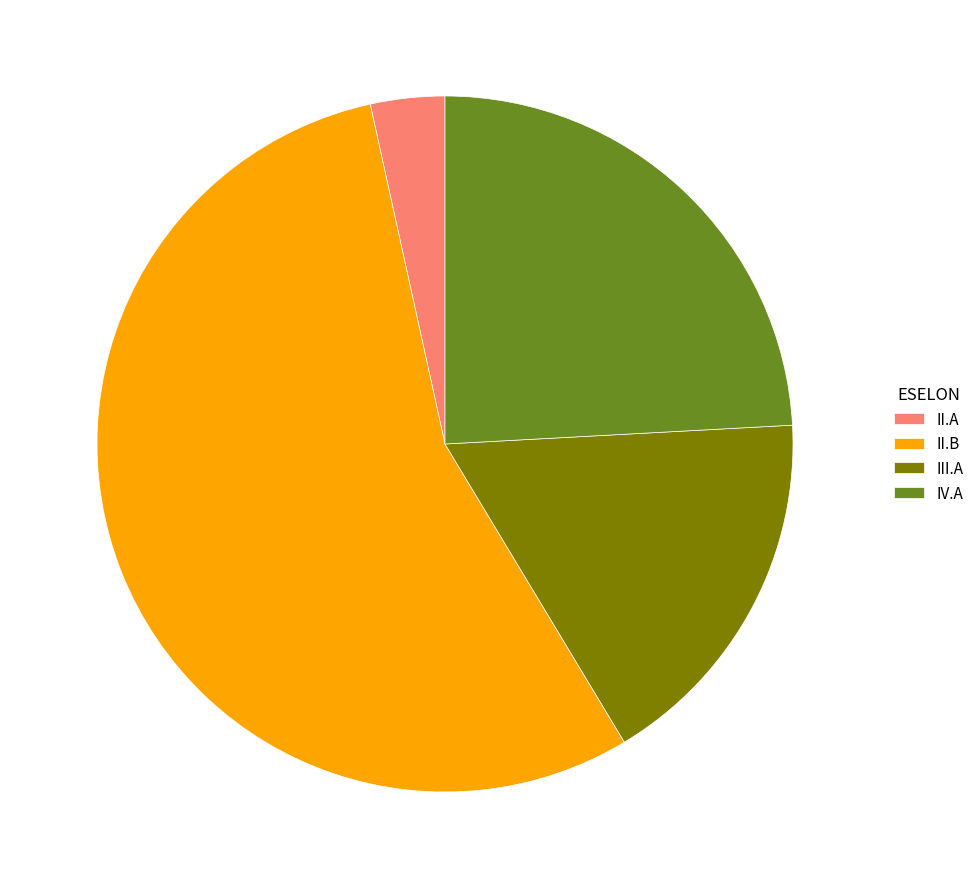

The II.A slice represents 18% of the pie. True or false?

False